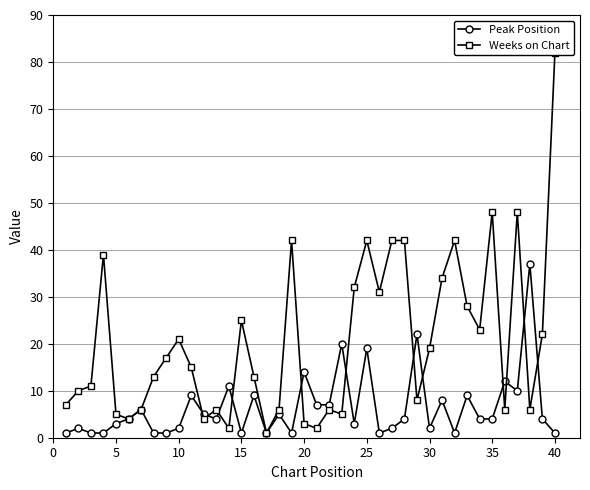

True or false: Peak Position has more than 0 interior local peaks.

True